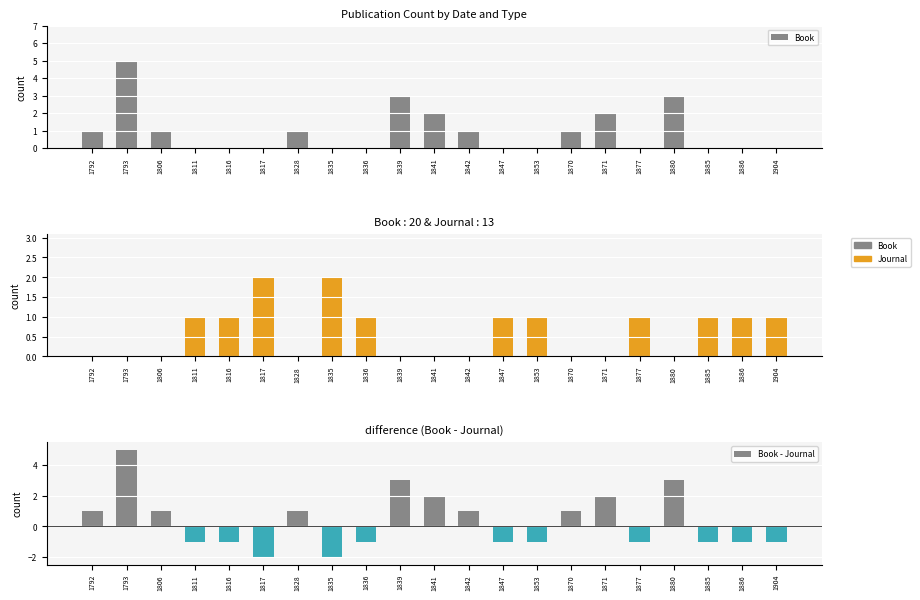

Reading left to right, list all the values displayed in this chart.

Book: 1	5	1	0	0	0	1	0	0	3	2	1	0	0	1	2	0	3	0	0	0
Journal: 0	0	0	1	1	2	0	2	1	0	0	0	1	1	0	0	1	0	1	1	1
Book - Journal: 1	5	1	-1	-1	-2	1	-2	-1	3	2	1	-1	-1	1	2	-1	3	-1	-1	-1